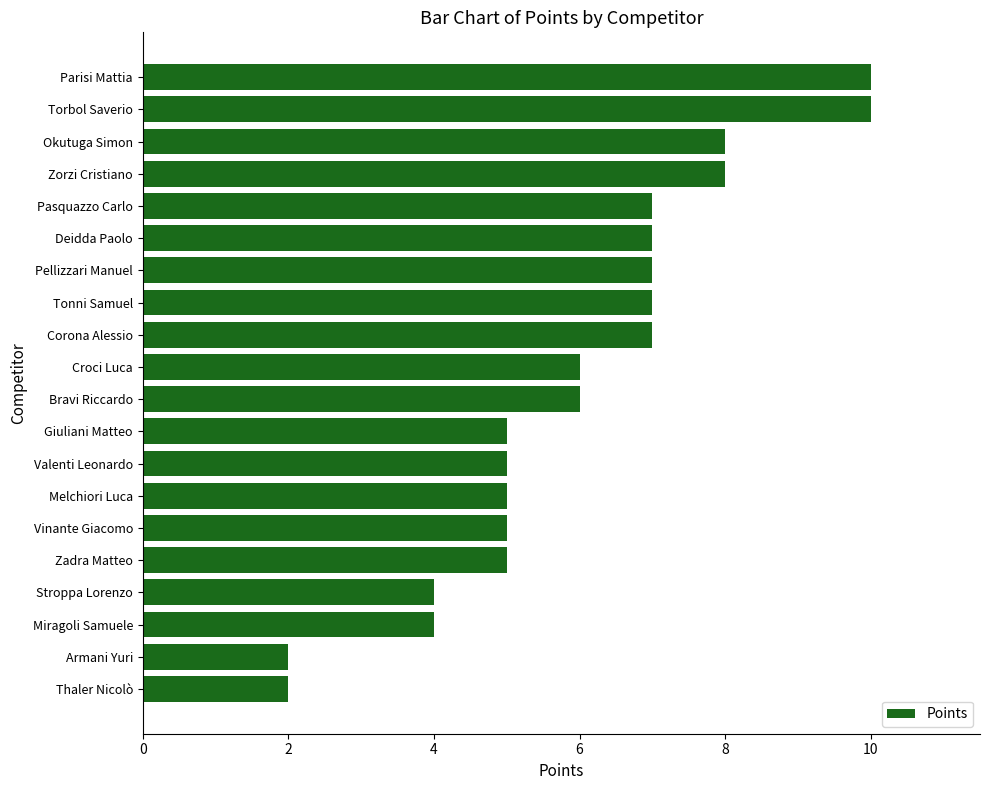

Is it true that the value at Melchiori Luca is 8?

False